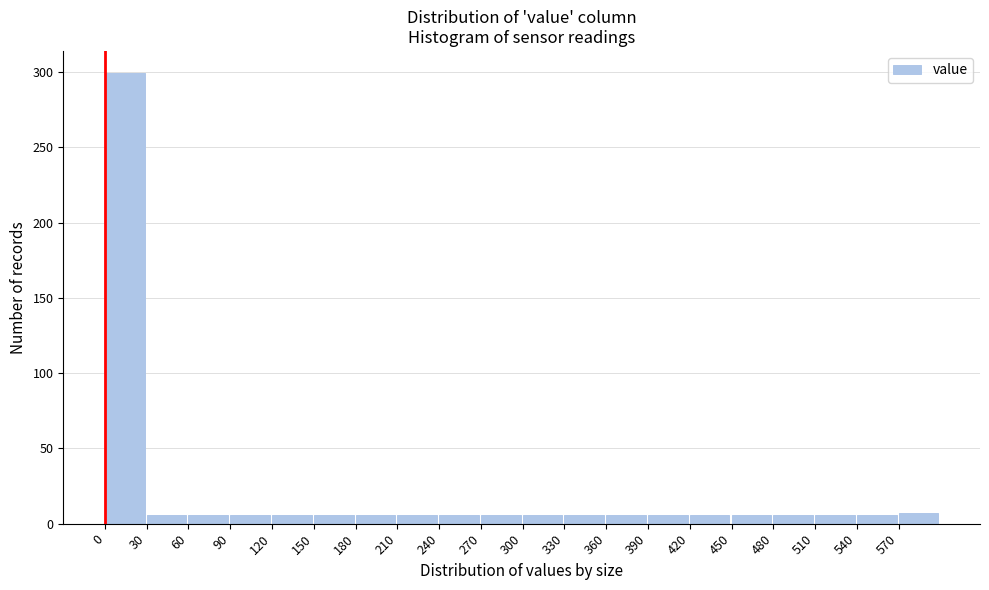

Reading left to right, transcribe this chart: for each bar, give the range it covers on the x-axis and its height. The values are not printed on the chart, so give them approximately, as read against the axis.

0 to 30: 300
30 to 60: 5
60 to 90: 5
90 to 120: 5
120 to 150: 5
150 to 180: 5
180 to 210: 5
210 to 240: 5
240 to 270: 5
270 to 300: 5
300 to 330: 5
330 to 360: 5
360 to 390: 5
390 to 420: 5
420 to 450: 5
450 to 480: 5
480 to 510: 5
510 to 540: 5
540 to 570: 5
570 to 600: 5